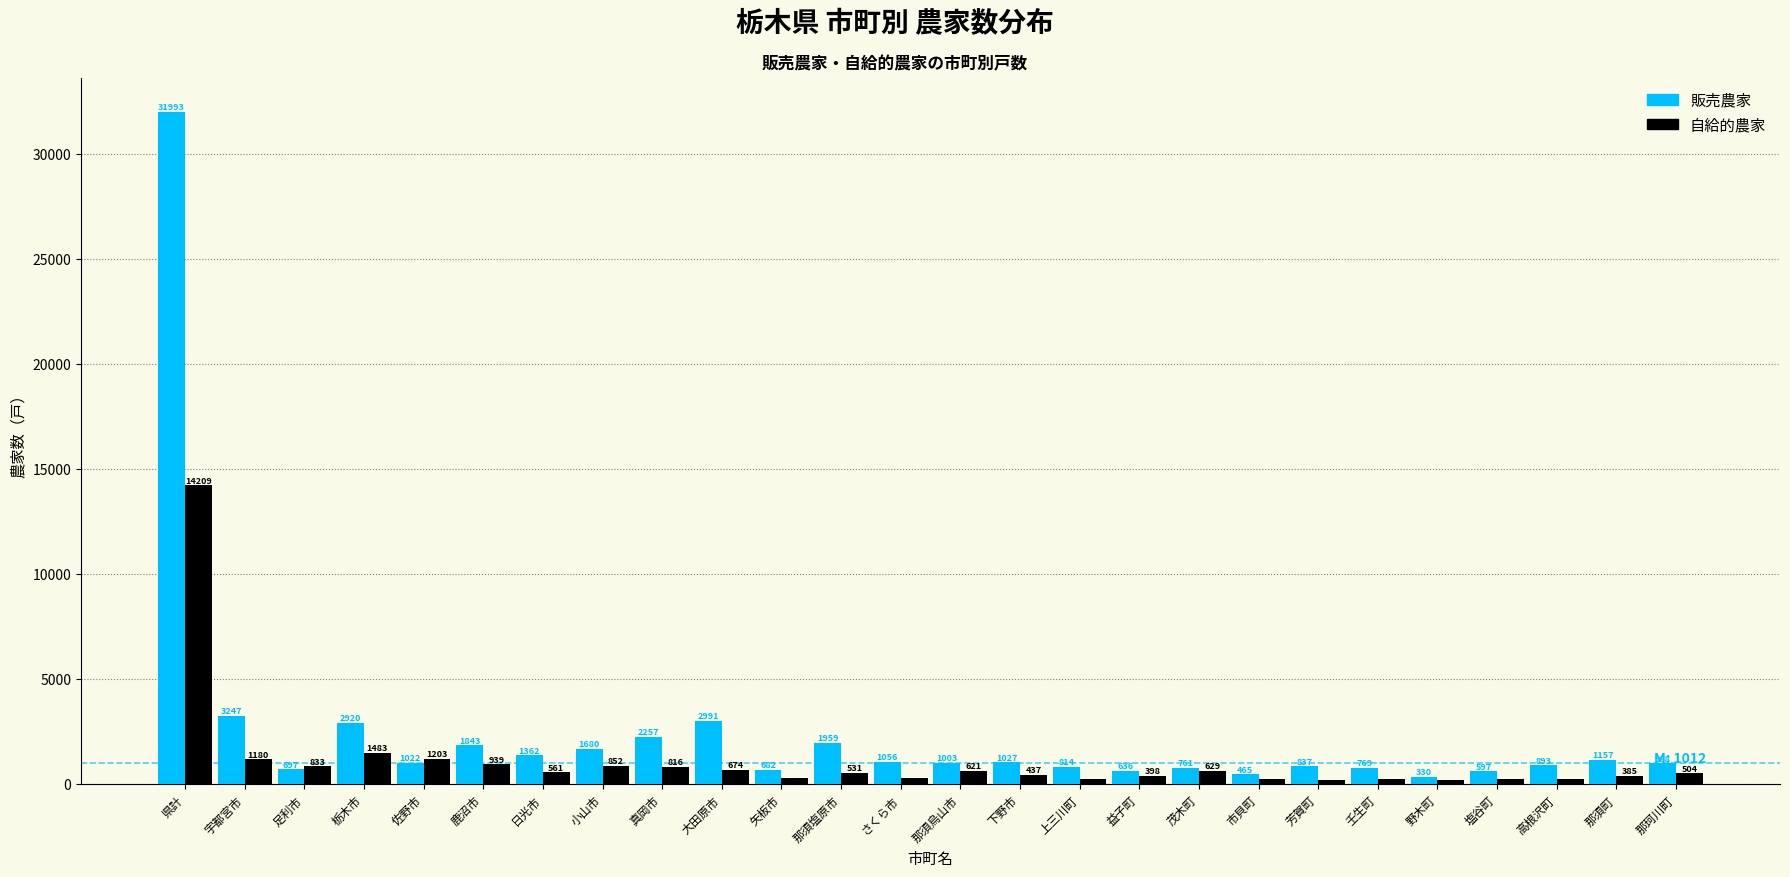

Reading left to right, what are all the values shown in this chart?

販売農家: 県計=31993	宇都宮市=3247	足利市=697	栃木市=2920	佐野市=1022	鹿沼市=1843	日光市=1362	小山市=1680	真岡市=2257	大田原市=2991	矢板市=682	那須塩原市=1959	さくら市=1056	那須烏山市=1003	下野市=1027	上三川町=814	益子町=636	茂木町=761	市貝町=465	芳賀町=837	壬生町=769	野木町=330	塩谷町=597	高根沢町=893	那須町=1157	那珂川町=988
自給的農家: 県計=14209	宇都宮市=1180	足利市=833	栃木市=1483	佐野市=1203	鹿沼市=939	日光市=561	小山市=852	真岡市=816	大田原市=674	矢板市=265	那須塩原市=531	さくら市=283	那須烏山市=621	下野市=437	上三川町=254	益子町=398	茂木町=629	市貝町=237	芳賀町=210	壬生町=259	野木町=198	塩谷町=224	高根沢町=233	那須町=385	那珂川町=504